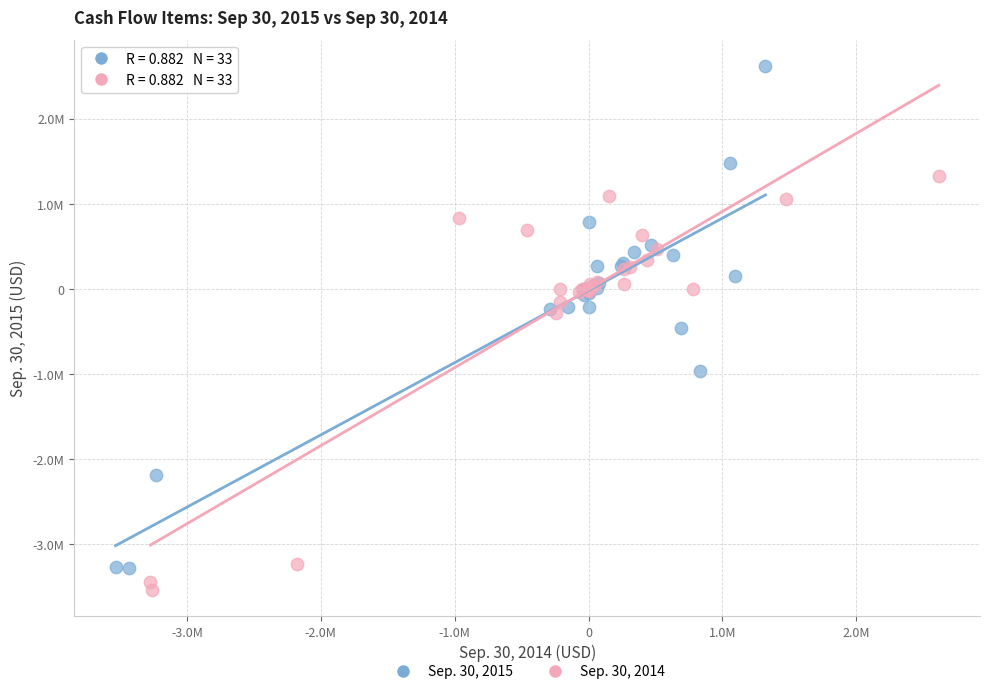

What are all the series names shown in the legend?

Sep. 30, 2015, Sep. 30, 2014